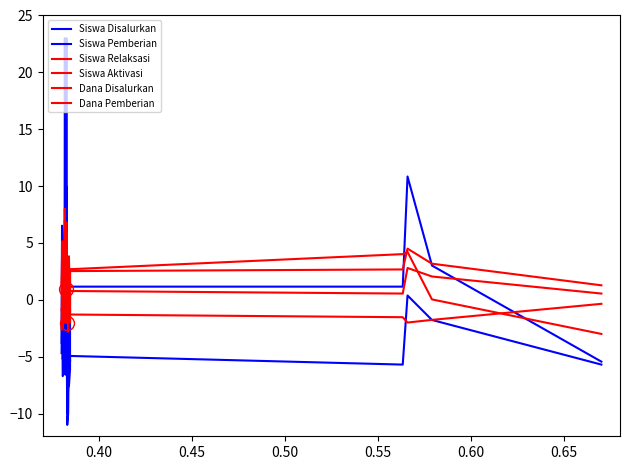

How many lines are shown in the chart?

6